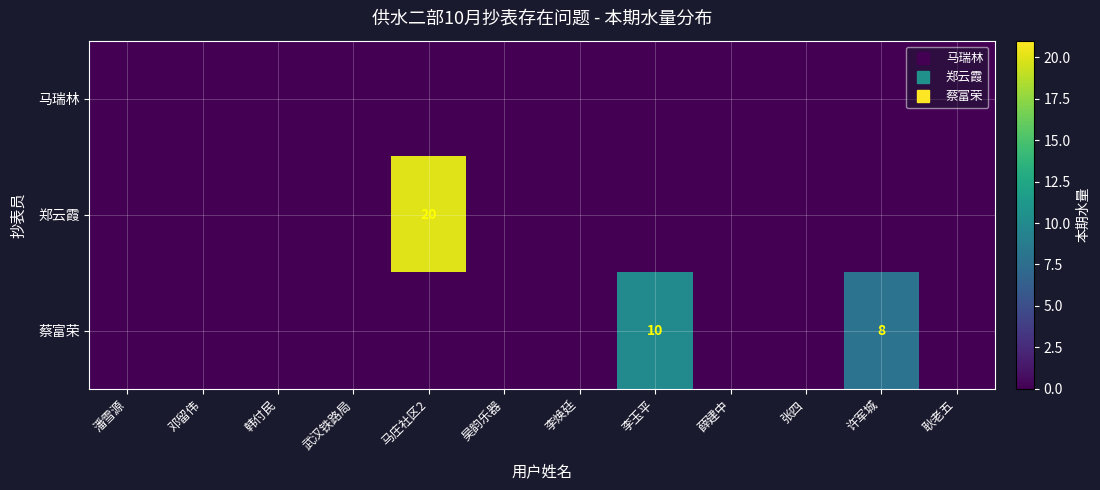

Which series has the largest total across all categories?

郑云霞